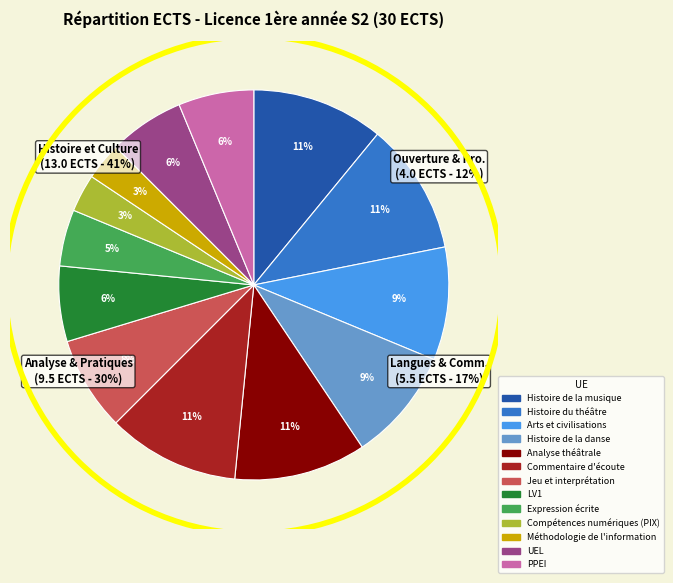

Is it true that LV1 is 6% of the pie?

True